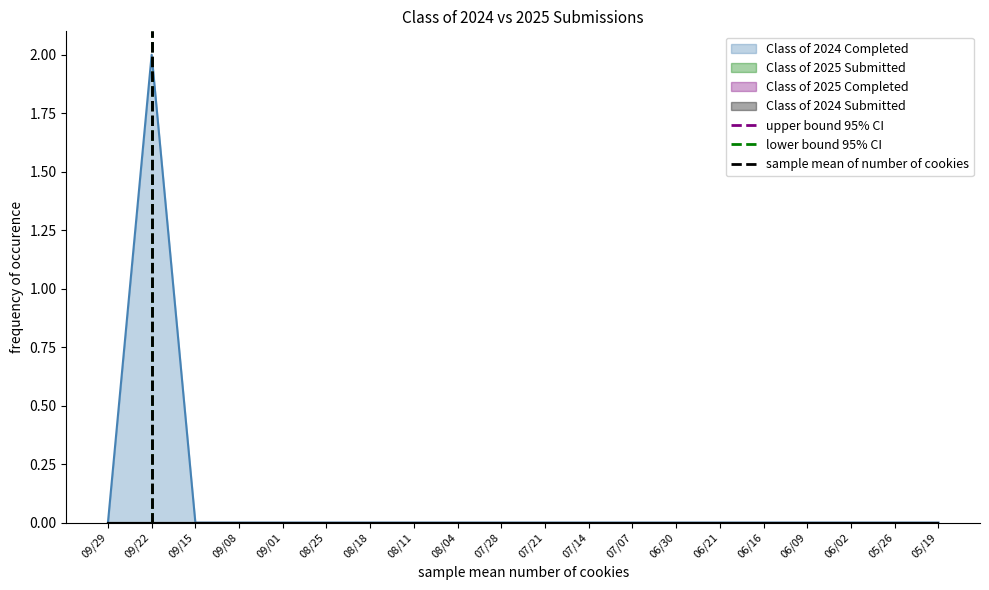

Is it true that Class of 2024 Completed equals 0 at 06/30?

True